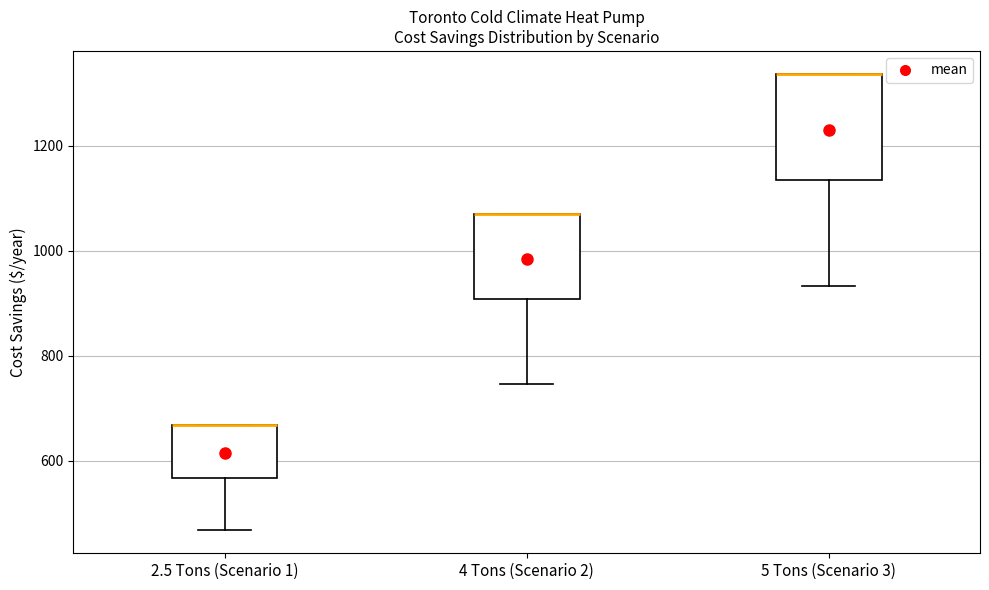

Reading left to right, read every box against the y-axis: the position of its median line, the range the box covers, and the ends of its whiskers. The values are not printed on the chart, so give them approximately, as read against the axis.

2.5 Tons (Scenario 1): median 660 (drawn on the box's upper edge), box 560 to 660, whiskers 460 to 660
4 Tons (Scenario 2): median 1060 (drawn on the box's upper edge), box 900 to 1060, whiskers 740 to 1060
5 Tons (Scenario 3): median 1340 (drawn on the box's upper edge), box 1140 to 1340, whiskers 940 to 1340